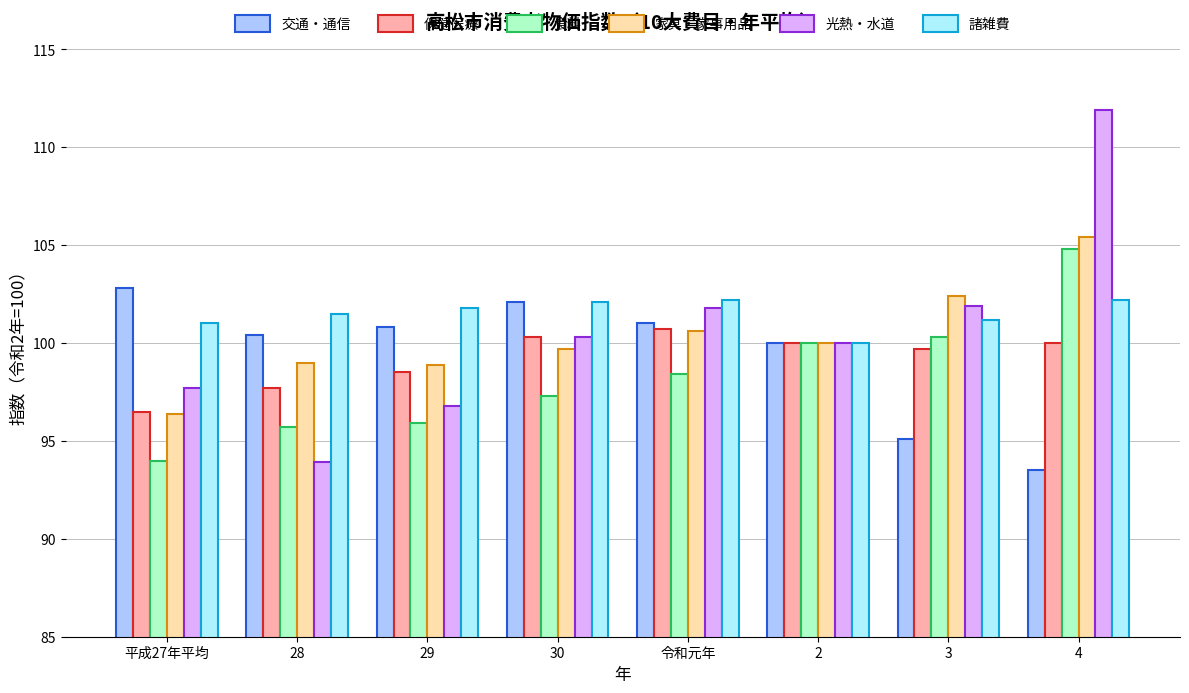

Between 29 and 30, which series saw the biggest shift?

光熱・水道